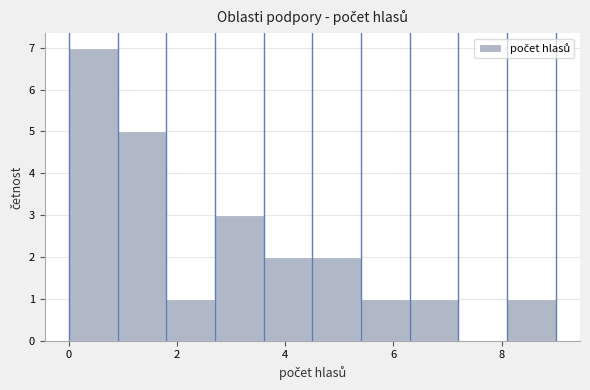

Which range on the x-axis has the tallest bar?

0.0 to 0.9